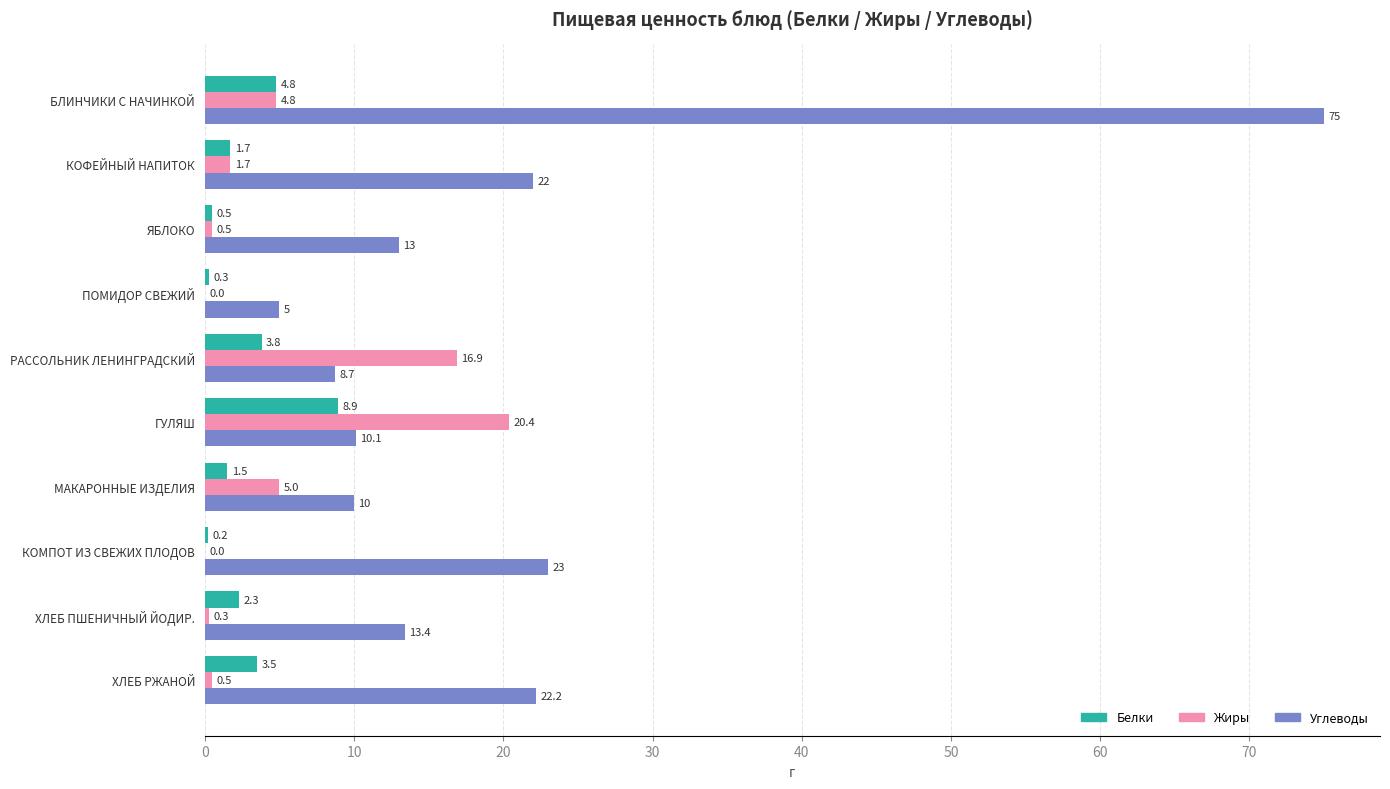

Which label corresponds to the largest value in the chart?

БЛИНЧИКИ С НАЧИНКОЙ